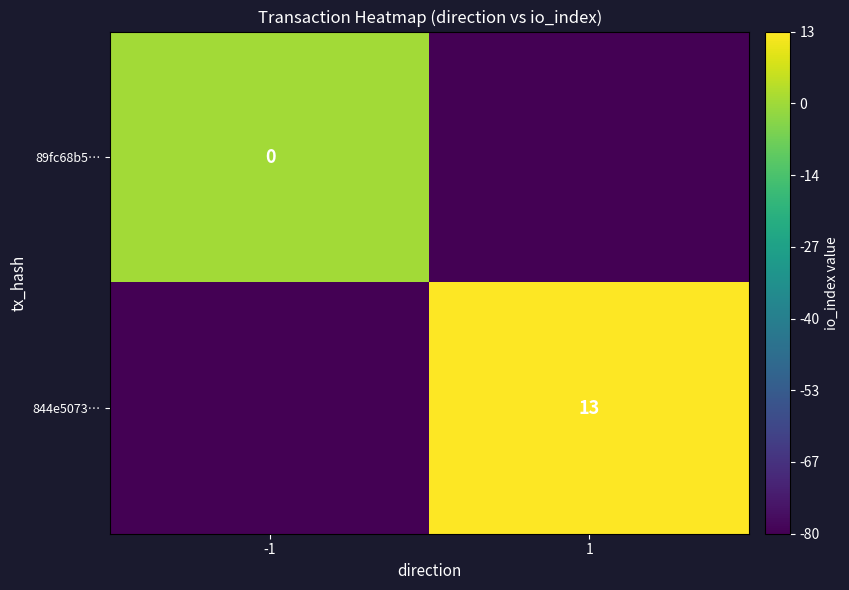

The 844e5073… series shows 8 at 1. True or false?

False